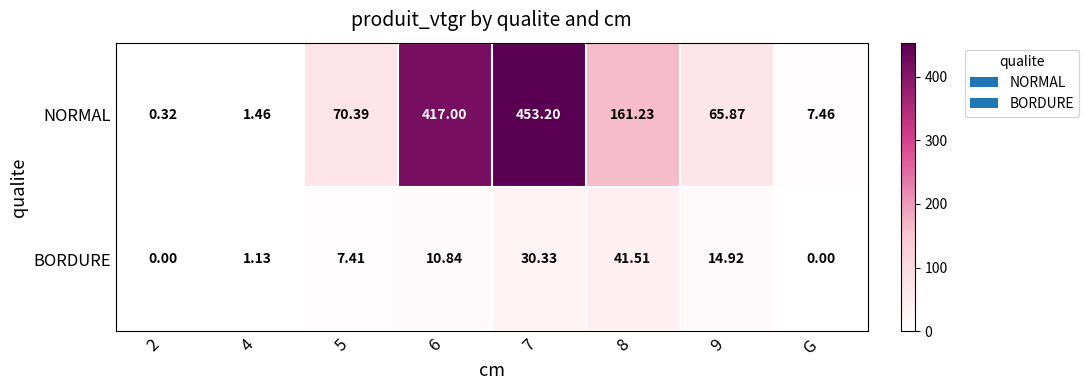

List the series in order of their overall mean, highest first.

NORMAL, BORDURE